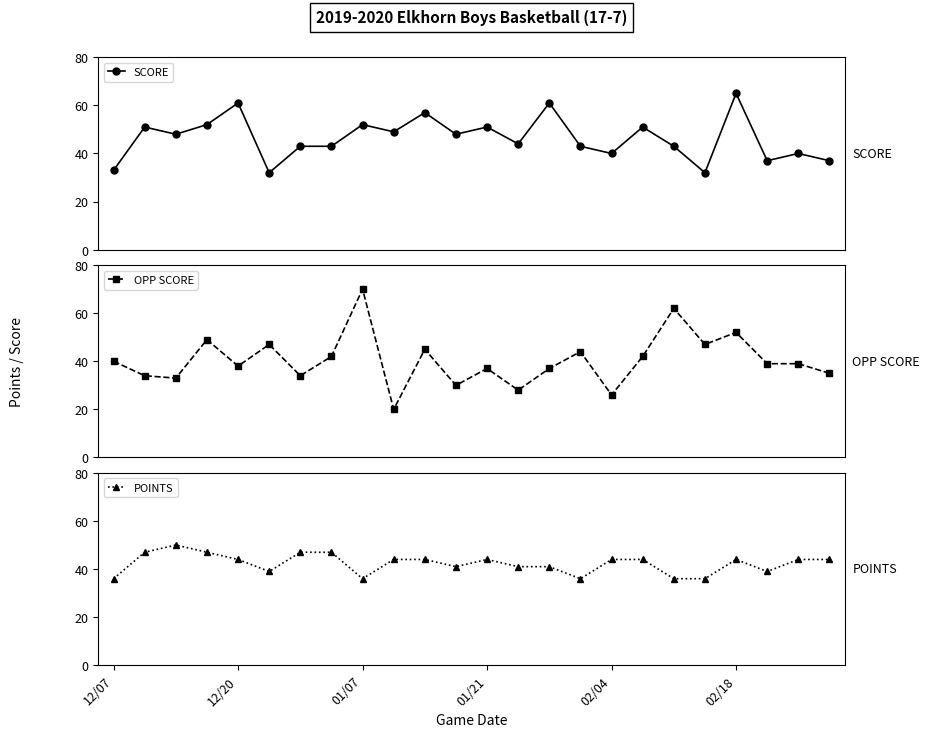

After their last crossing, which series has the higher values: OPP SCORE or SCORE?

SCORE